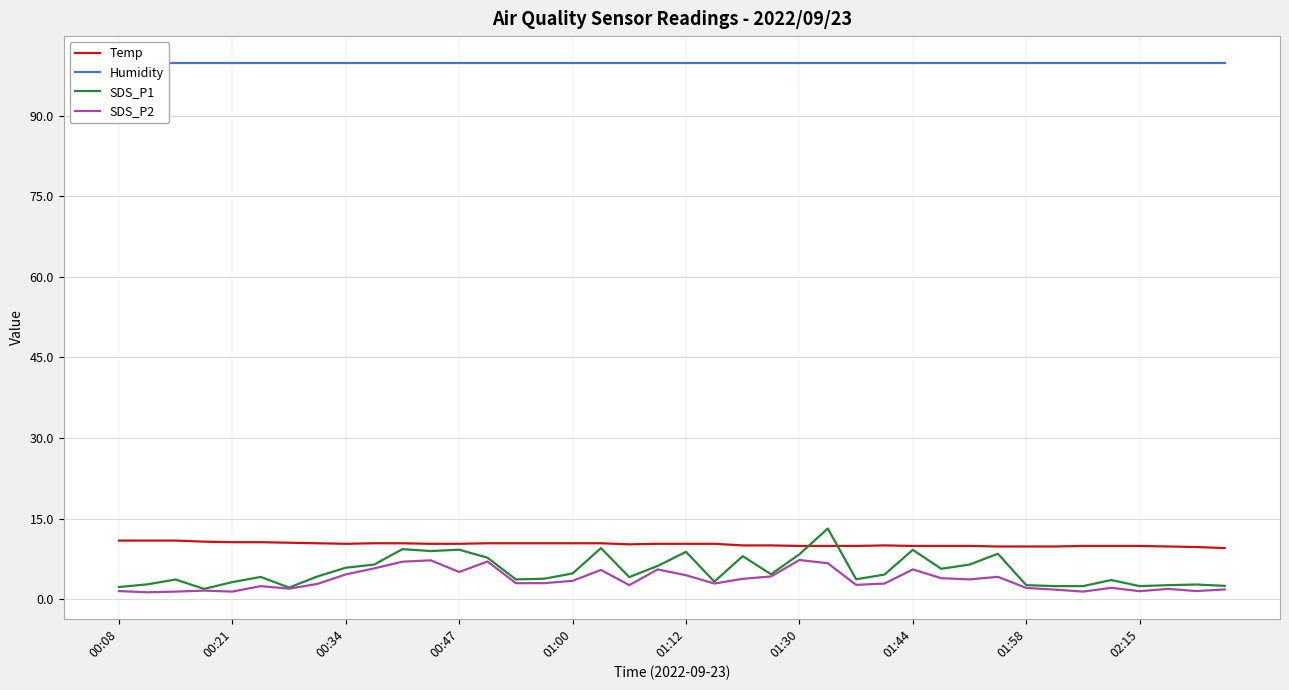

True or false: Temp has a value of 17.1 at 00:47.

False